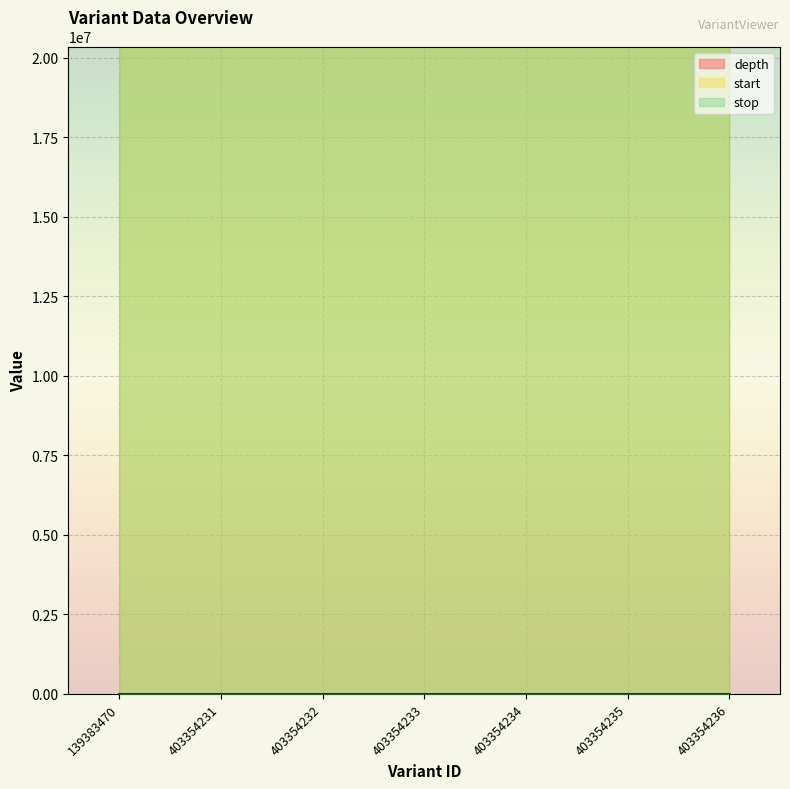

What is the value of the depth point at the 4th from the left?

13